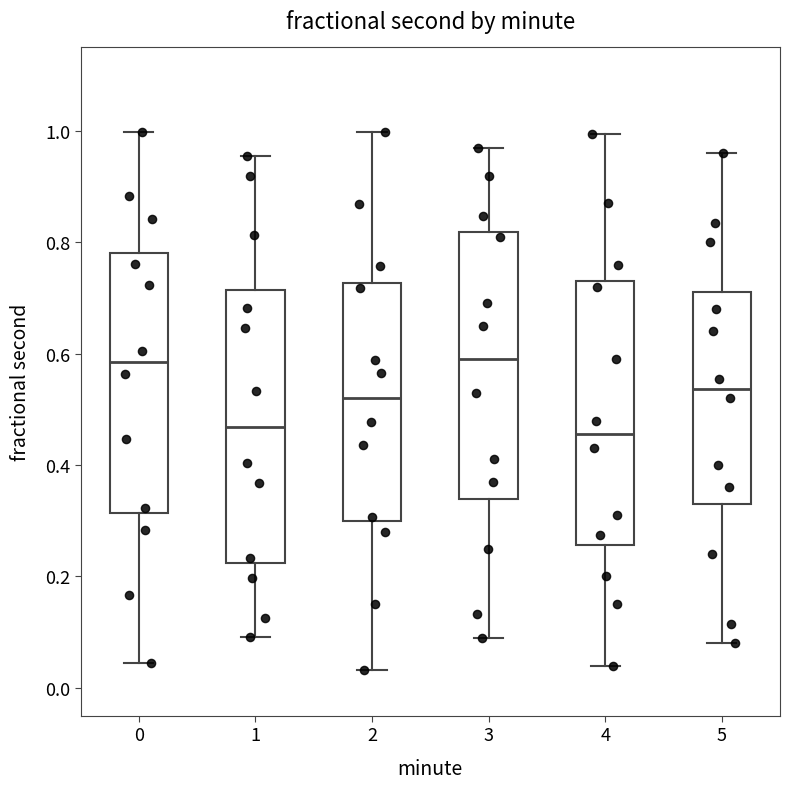

Reading left to right, read every box against the y-axis: the position of its median line, the range the box covers, and the ends of its whiskers. The values are not printed on the chart, so give them approximately, as read against the axis.

0: median 0.58, box 0.32 to 0.78, whiskers 0.04 to 1.00
1: median 0.46, box 0.22 to 0.72, whiskers 0.10 to 0.96
2: median 0.52, box 0.30 to 0.72, whiskers 0.04 to 1.00
3: median 0.60, box 0.34 to 0.82, whiskers 0.10 to 0.98
4: median 0.46, box 0.26 to 0.74, whiskers 0.04 to 1.00
5: median 0.54, box 0.34 to 0.72, whiskers 0.08 to 0.96